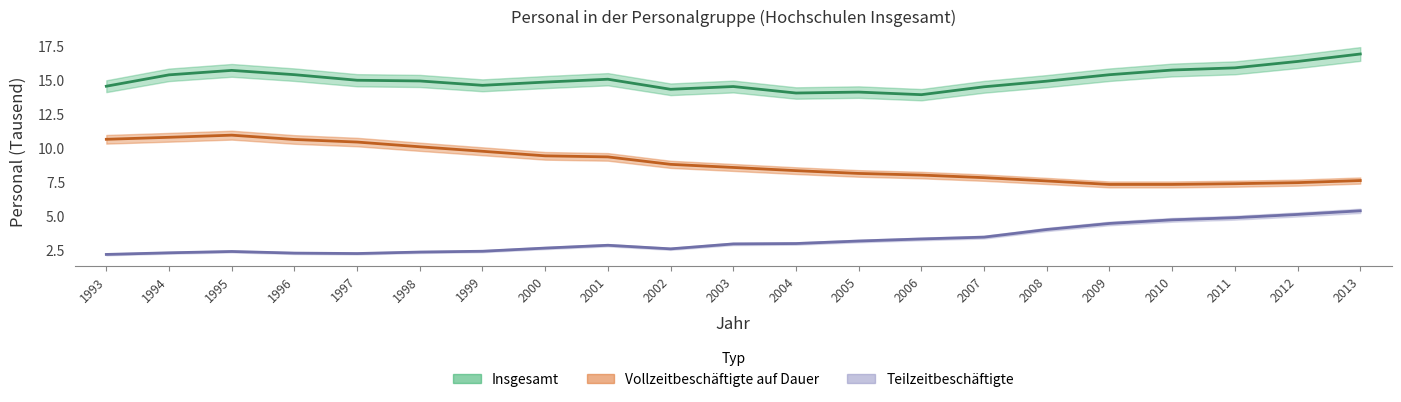

Is it true that Vollzeitbeschäftigte auf Dauer equals 2.0 at 2000?

False